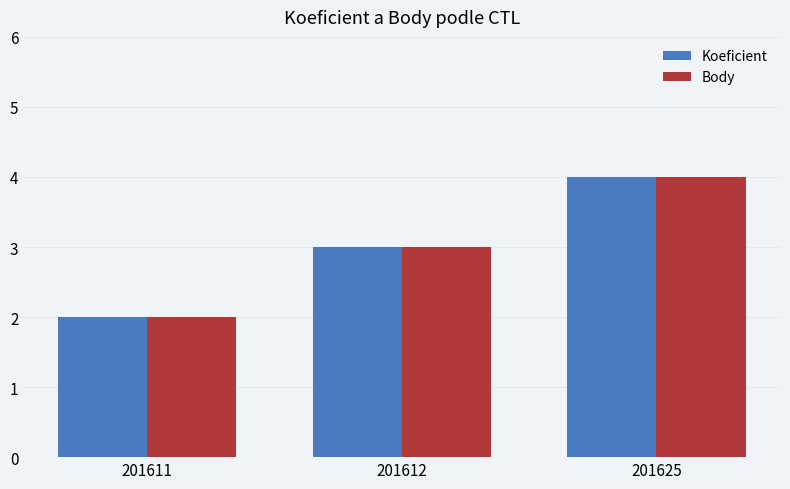

Read the Koeficient value at 201611.

2